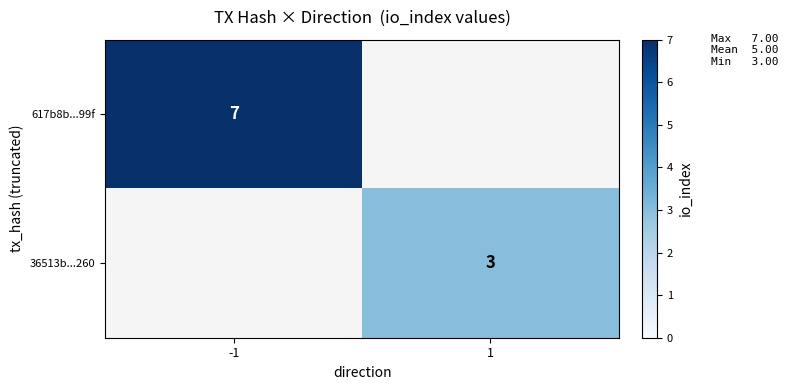

At which category does the chart reach its minimum across all series?

1